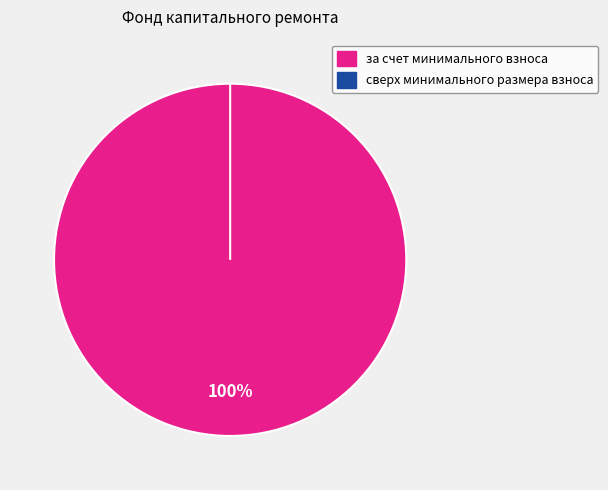

Between за счет минимального взноса and сверх минимального размера взноса, which is larger?

за счет минимального взноса